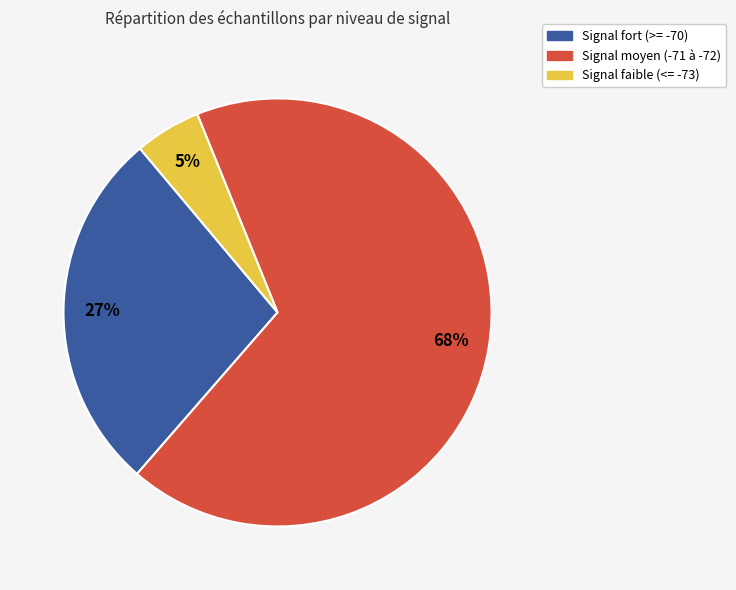

How many slices are in this pie chart?

3